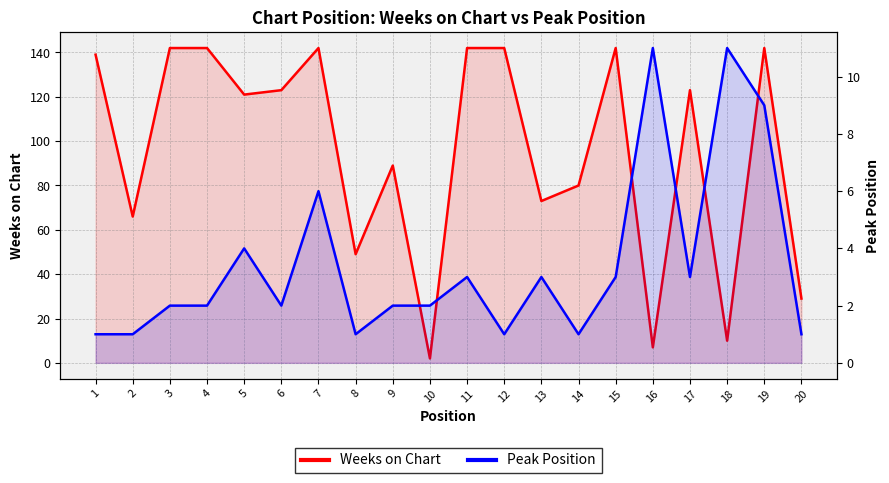

Reading right to left, list all the values displayed in this chart.

Weeks on Chart: 20=29	19=142	18=10	17=123	16=7	15=142	14=80	13=73	12=142	11=142	10=2	9=89	8=49	7=142	6=123	5=121	4=142	3=142	2=66	1=139
Peak Position: 20=1	19=9	18=11	17=3	16=11	15=3	14=1	13=3	12=1	11=3	10=2	9=2	8=1	7=6	6=2	5=4	4=2	3=2	2=1	1=1